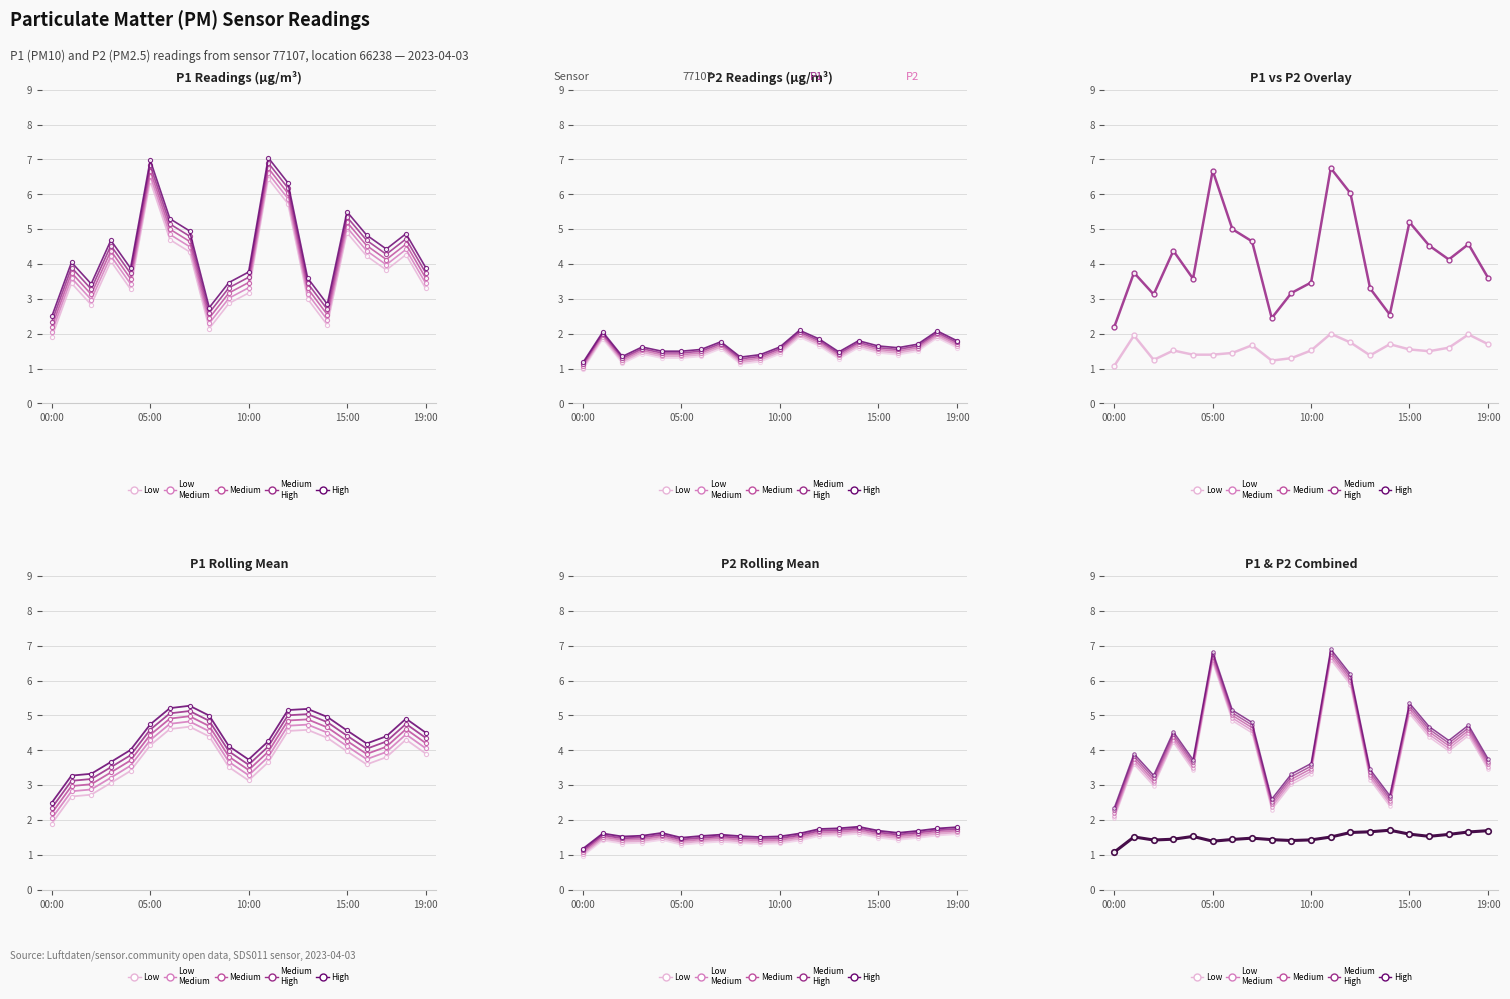

What is the label of the 1st point from the right?

19:00